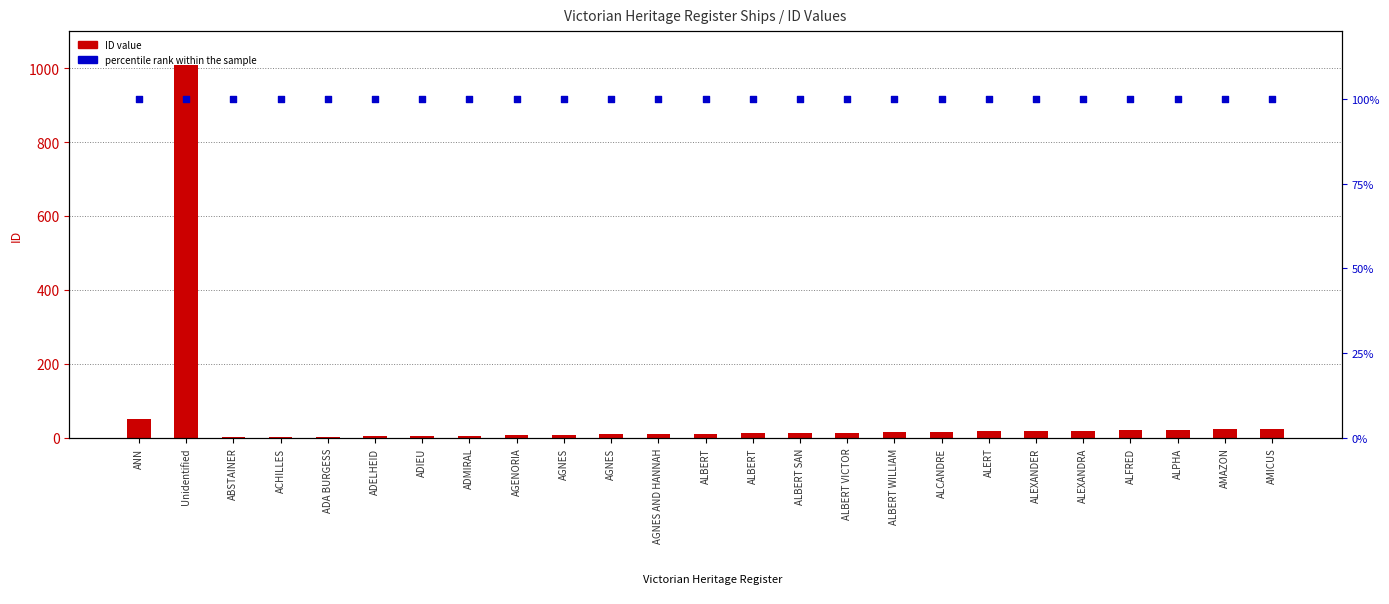

Which series reaches the maximum Y coordinate?

ID value